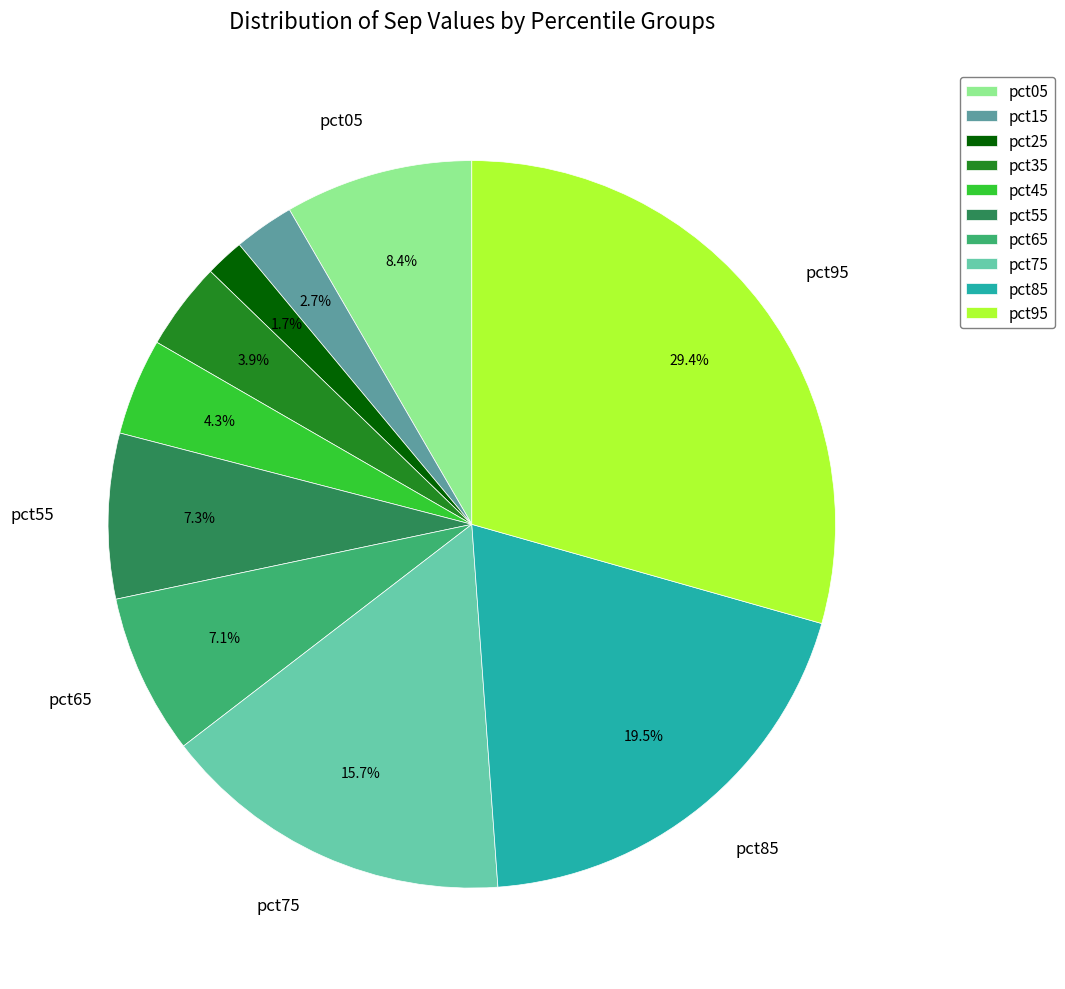

Is there any slice that represents more than half of the pie?

No